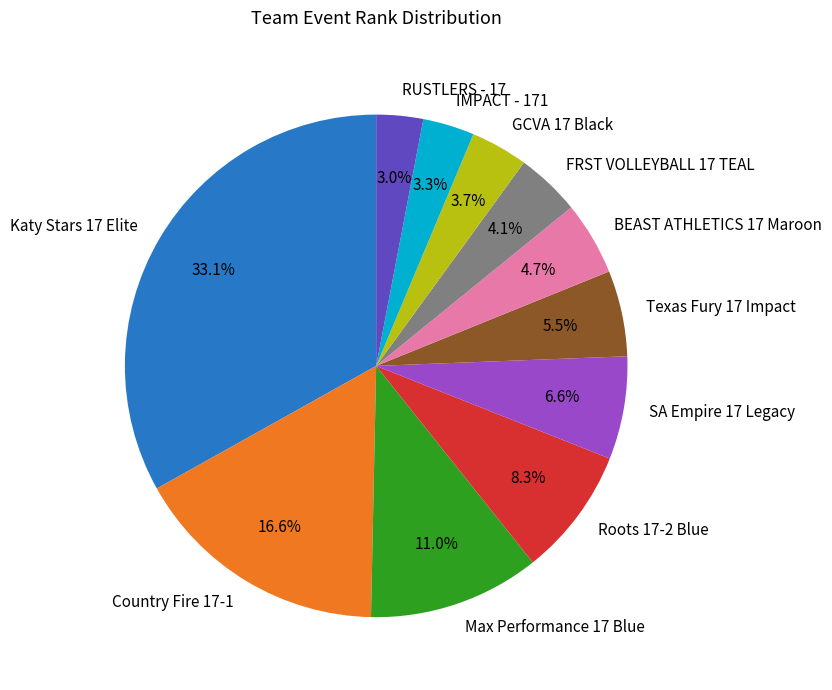

Is RUSTLERS - 17 the majority of the pie?

No